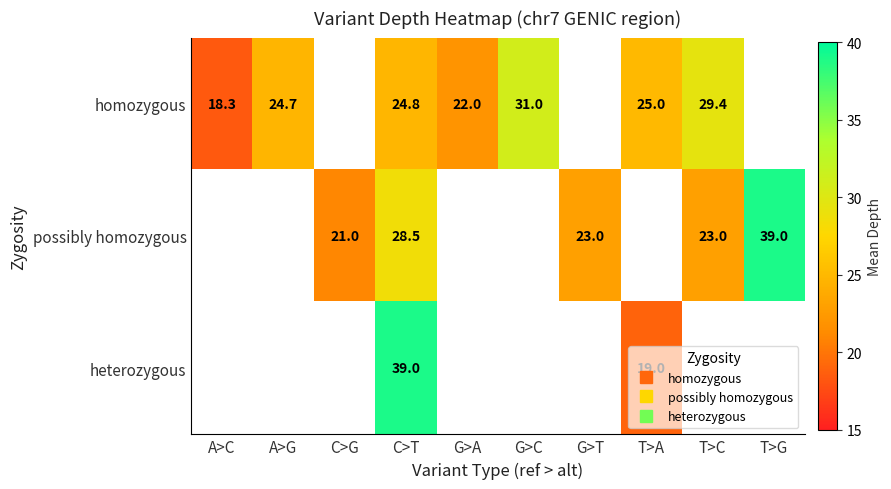

At which label is homozygous closest to 24?

A>G